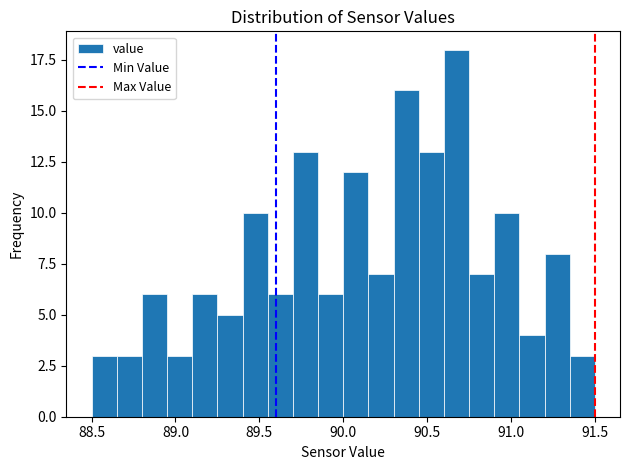

Read against the x-axis, roughly where is the centre of the tallest bar?

90.70